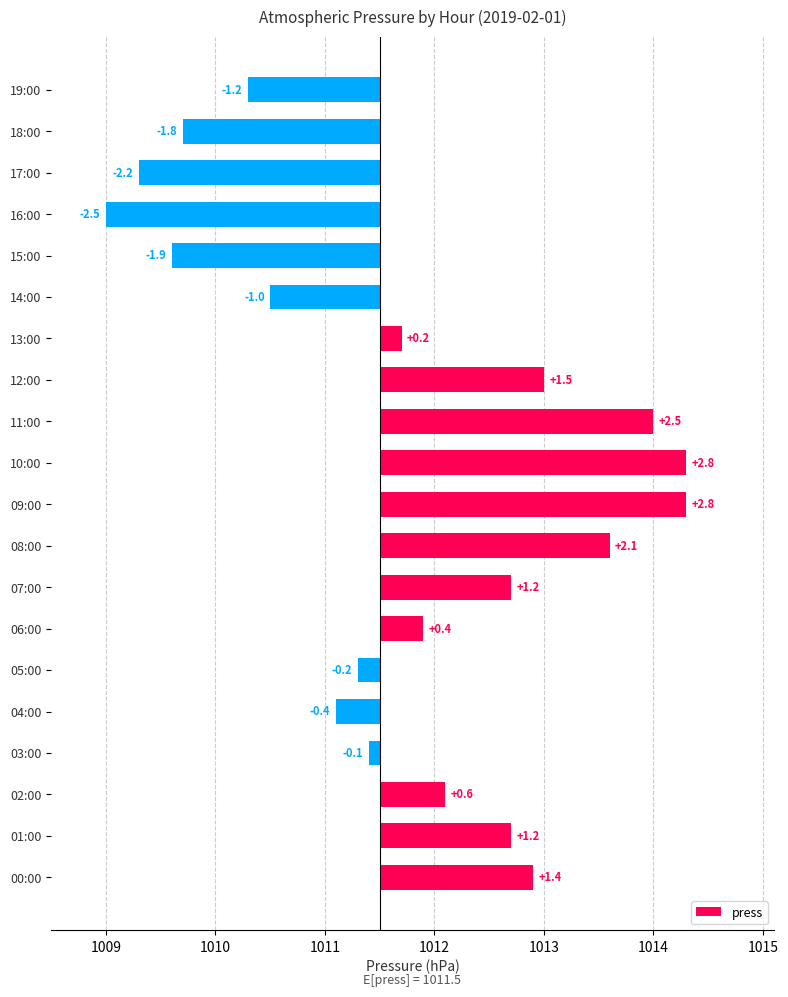

Reading left to right, list all the values displayed in this chart.

1.4	1.2	0.6	-0.1	-0.4	-0.2	0.4	1.2	2.1	2.8	2.8	2.5	1.5	0.2	-1.0	-1.9	-2.5	-2.2	-1.8	-1.2